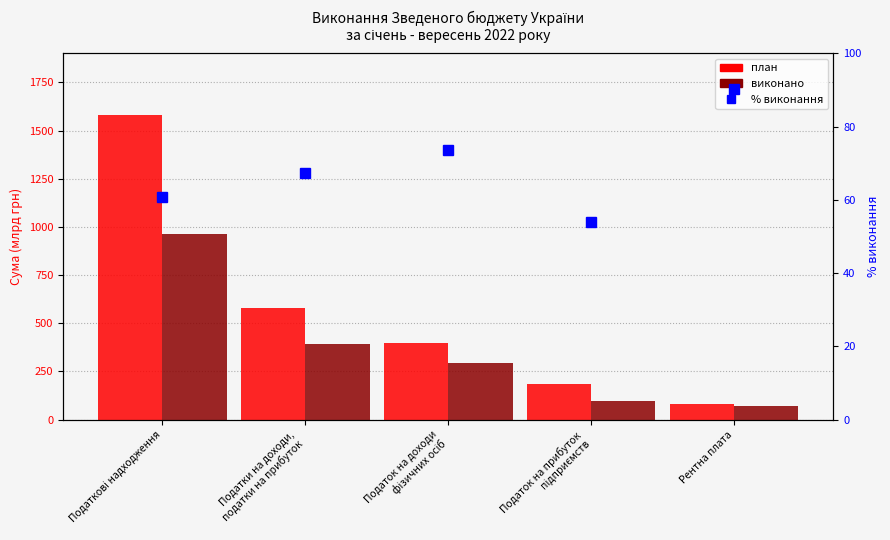

What is the sum of all план values?

2823.3